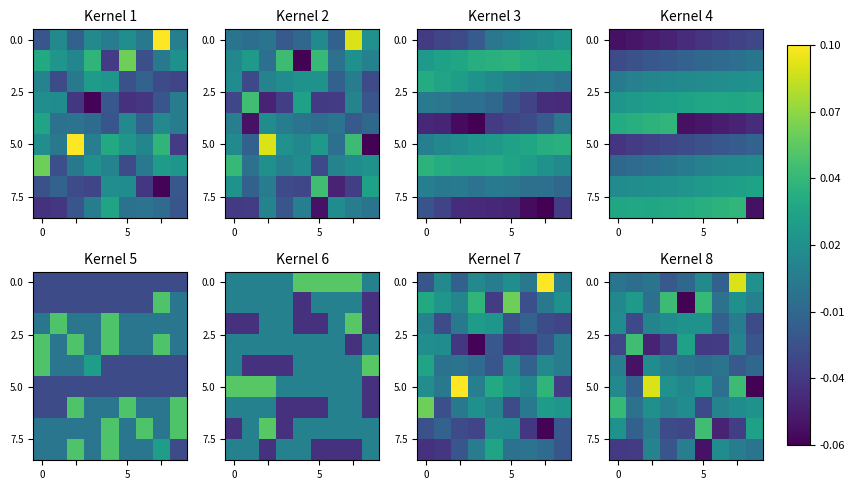

At how many categories does at least one series exceed 0?

9